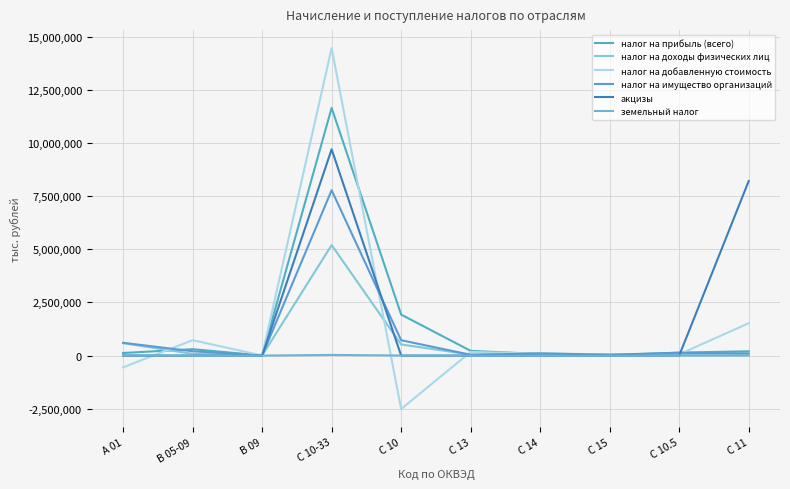

Is this an area chart (filled region under the line)?

No